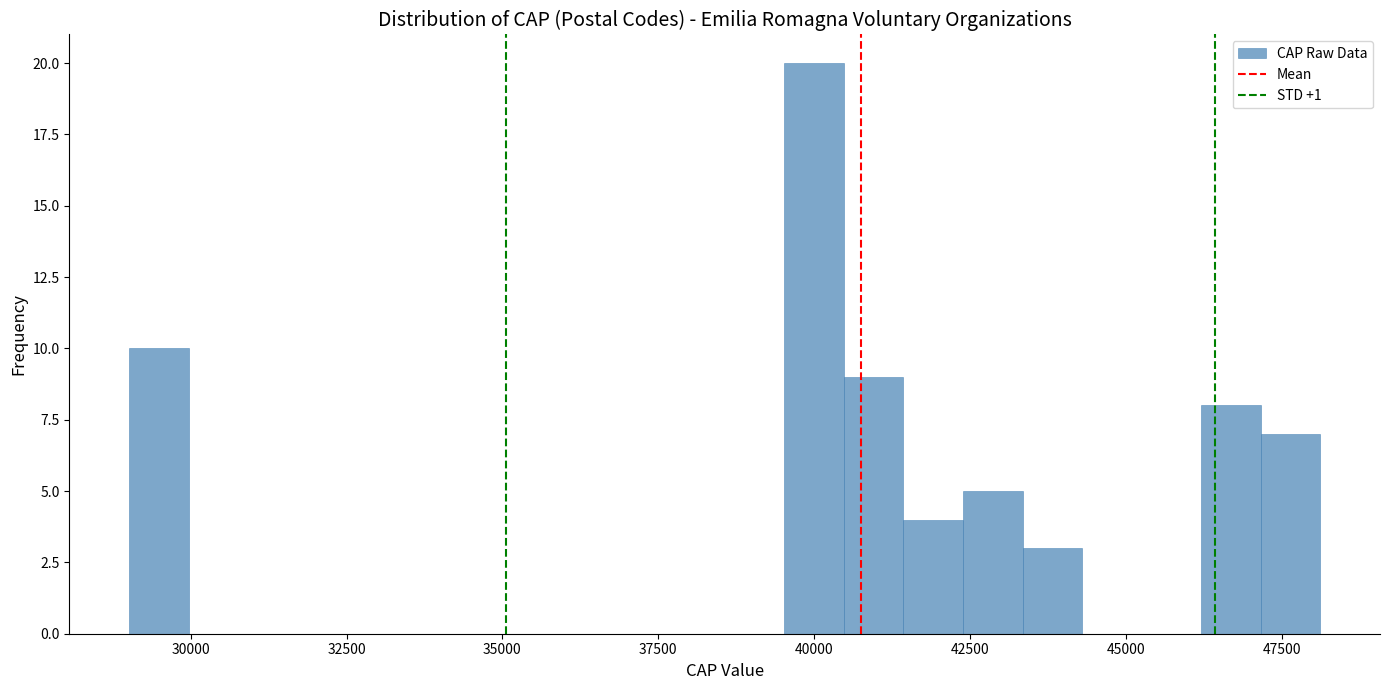

Around what value on the x-axis is the tallest bar? Give the approximate position of its centre, as read against the axis.

40000